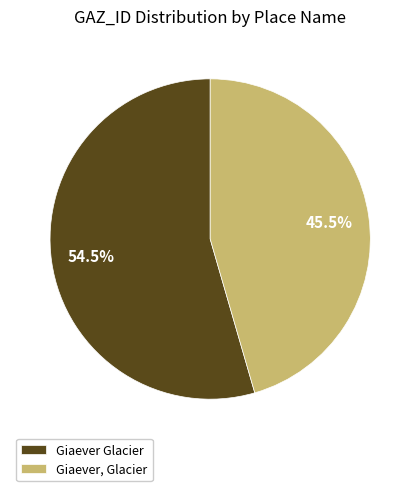

Which has a higher value, Giaever Glacier or Giaever, Glacier?

Giaever Glacier